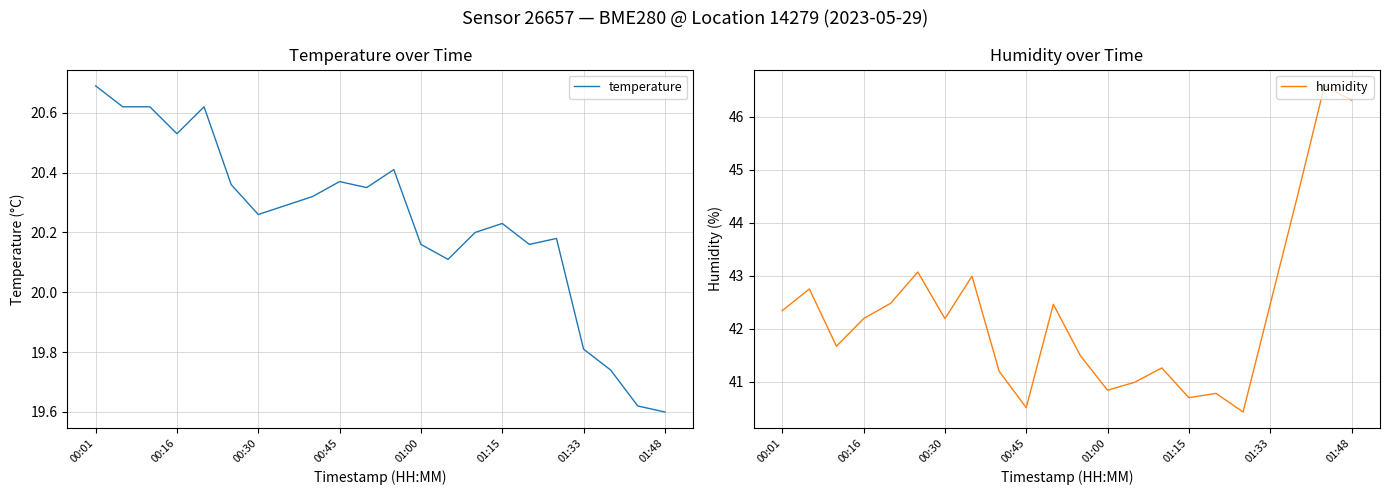

Reading left to right, transcribe all the data shown in this chart.

temperature: 20.7	20.6	20.6	20.5	20.6	20.4	20.3	20.3	20.3	20.4	20.4	20.4	20.2	20.1	20.2	20.2	20.2	20.2	19.8	19.7	19.6	19.6
humidity: 42.3	42.8	41.7	42.2	42.5	43.1	42.2	43.0	41.2	40.5	42.5	41.5	40.8	41.0	41.3	40.7	40.8	40.4	42.5	44.5	46.6	46.3